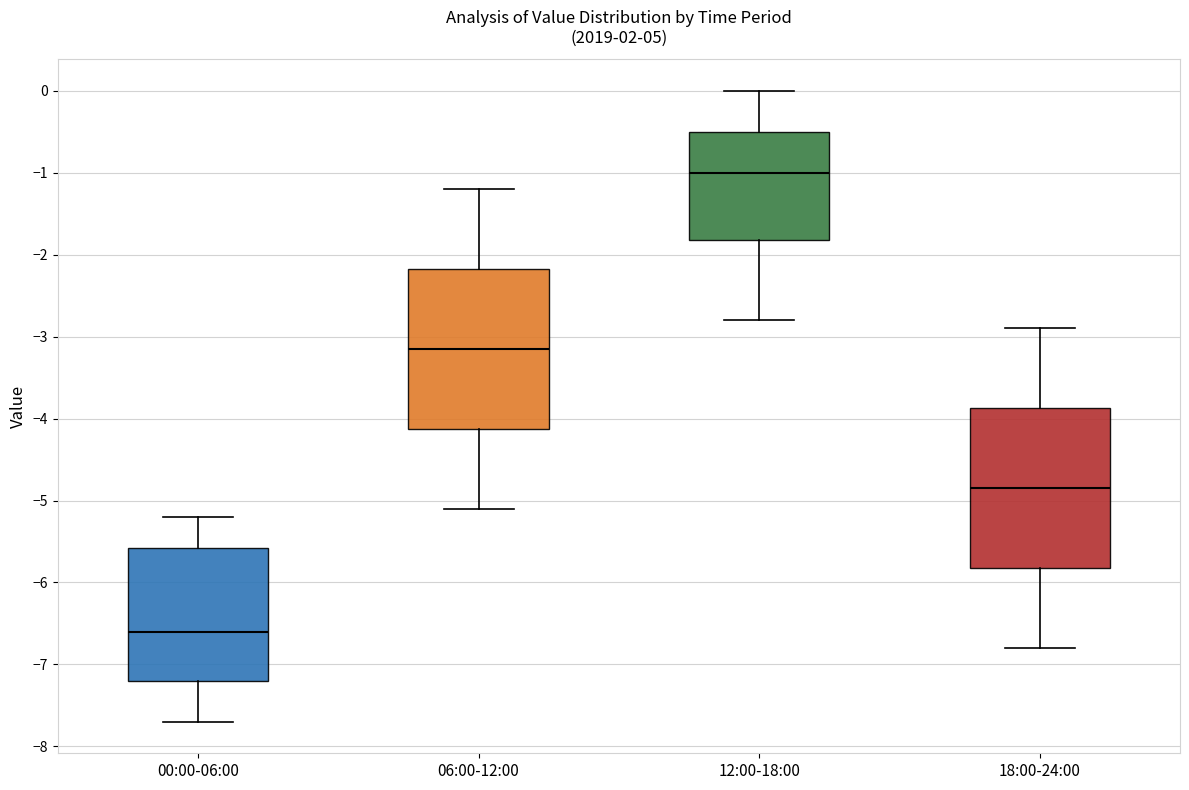

Reading left to right, transcribe this box plot: for each box, give where its median line is, the range the box spans, and where its two whiskers end, as read against the y-axis. The values are not printed on the chart, so give them approximately, as read against the axis.

00:00-06:00: median -6.6, box -7.2 to -5.6, whiskers -7.7 to -5.2
06:00-12:00: median -3.1, box -4.1 to -2.2, whiskers -5.1 to -1.2
12:00-18:00: median -1.0, box -1.8 to -0.5, whiskers -2.8 to 0.0
18:00-24:00: median -4.8, box -5.8 to -3.9, whiskers -6.8 to -2.9